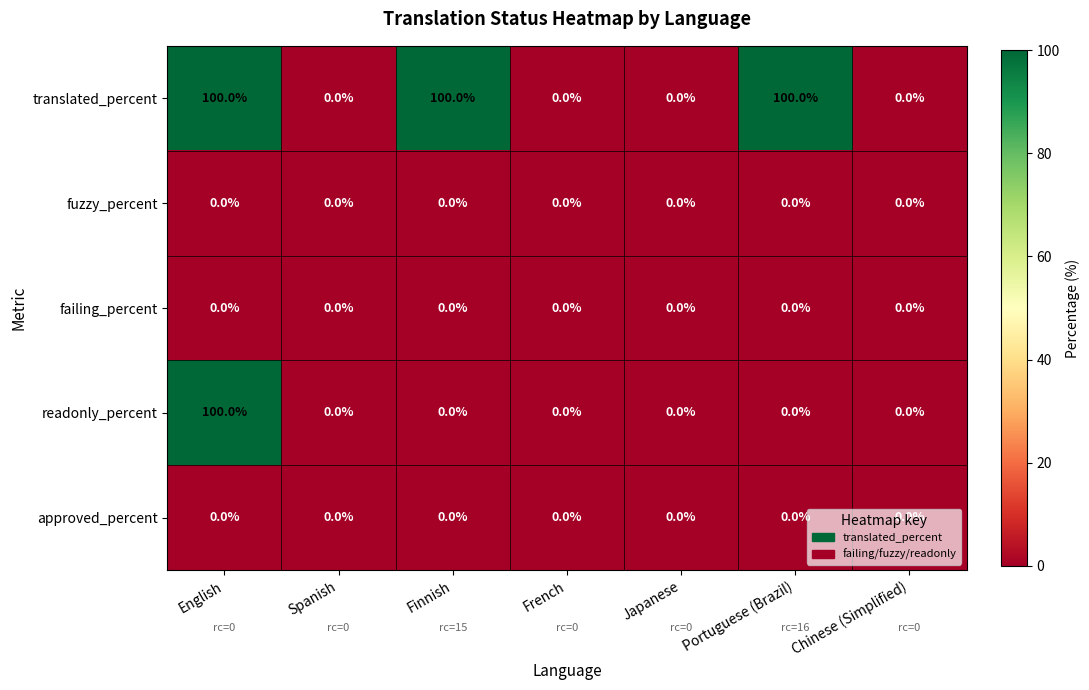

What is the total value across all series at Finnish?

100